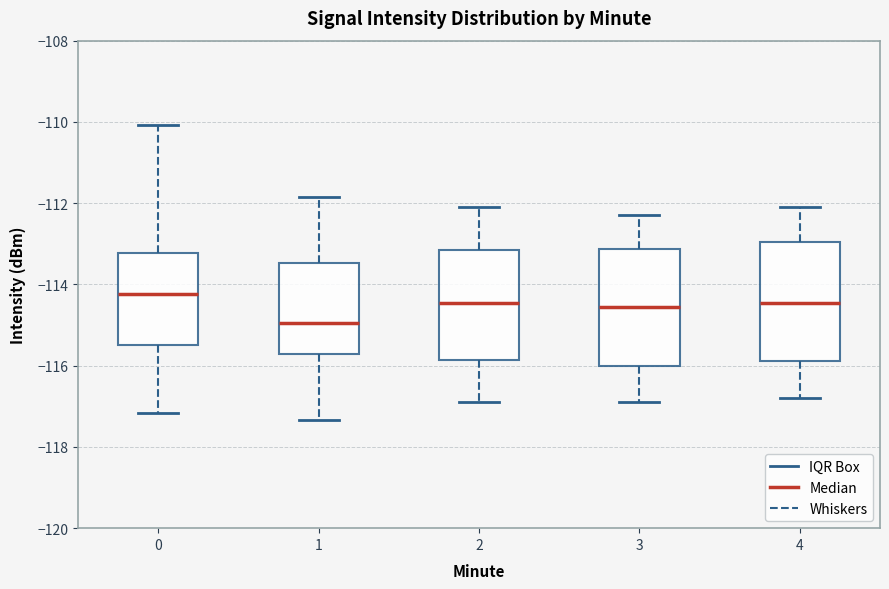

Reading left to right, read every box against the y-axis: the position of its median line, the range the box covers, and the ends of its whiskers. The values are not printed on the chart, so give them approximately, as read against the axis.

0: median -114.2, box -115.4 to -113.2, whiskers -117.2 to -110.0
1: median -115.0, box -115.8 to -113.4, whiskers -117.4 to -111.8
2: median -114.4, box -115.8 to -113.2, whiskers -116.8 to -112.0
3: median -114.6, box -116.0 to -113.2, whiskers -116.8 to -112.2
4: median -114.4, box -115.8 to -113.0, whiskers -116.8 to -112.0